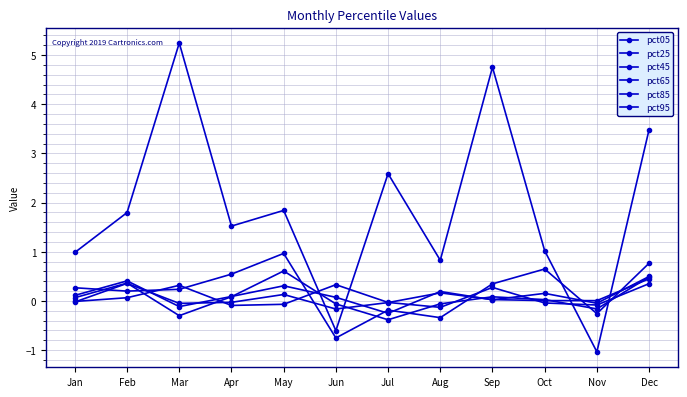

At which label is pct45 closest to 0?

Sep